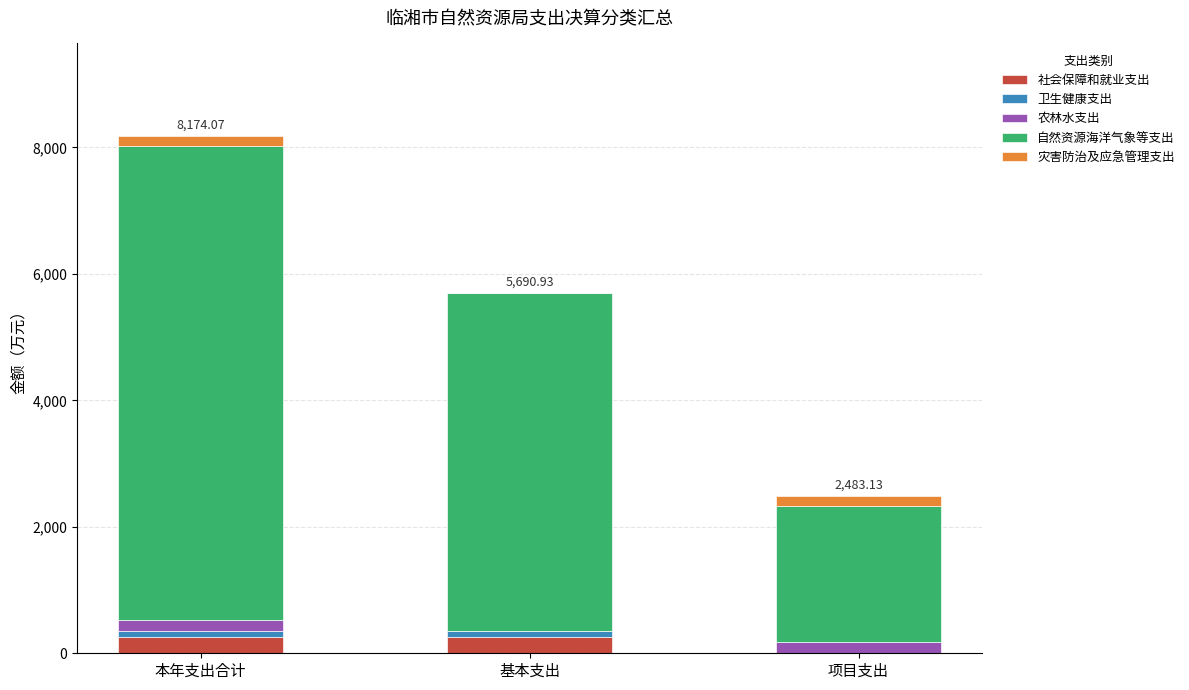

At which category is the sum across all series the highest?

本年支出合计